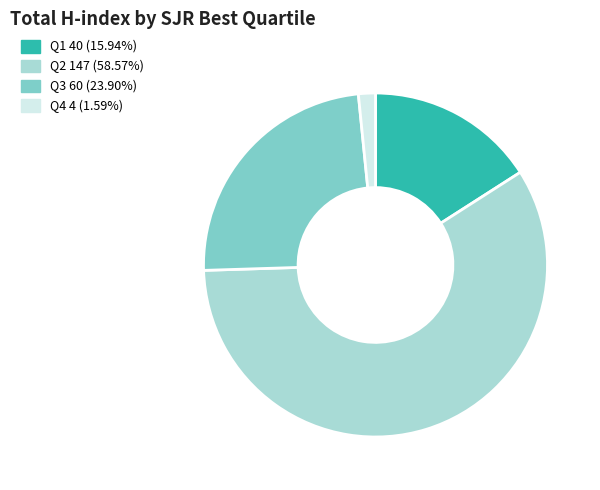

Is it true that Q4 is 13% of the pie?

False